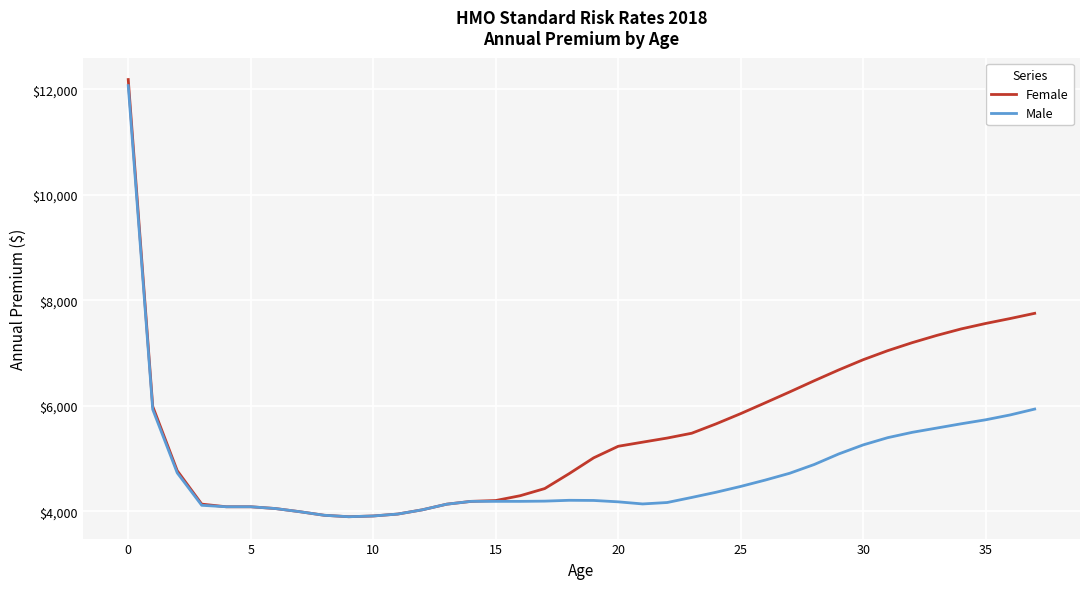

List the series in order of their overall mean, highest first.

Female, Male